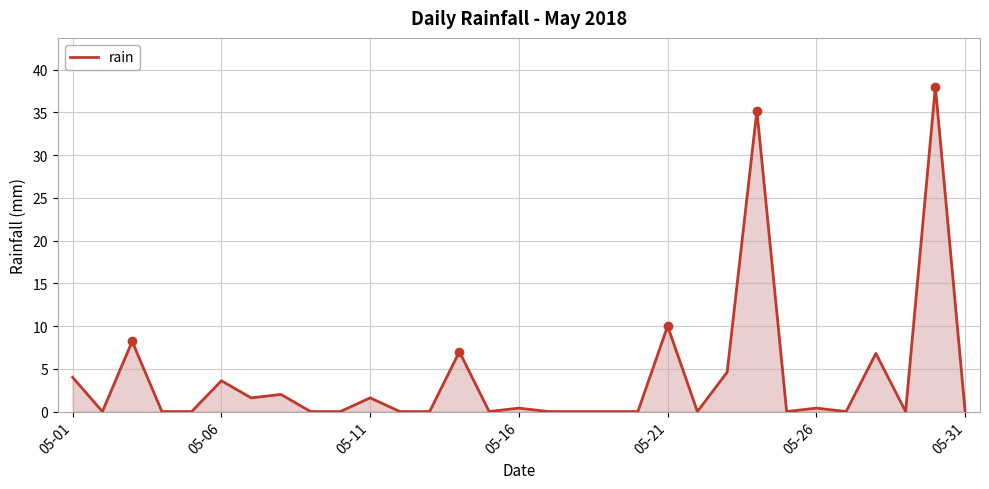

What is the maximum value shown in the chart?

38.0